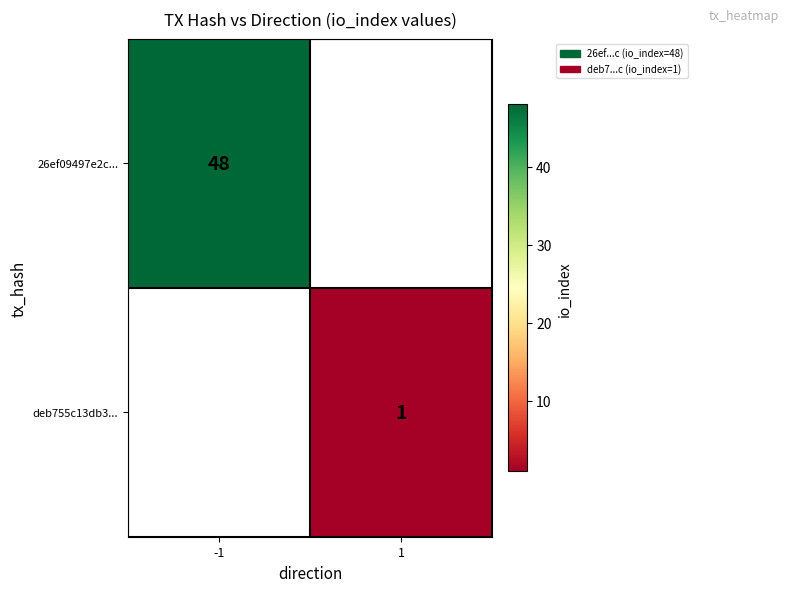

How many data points does each series have?

2